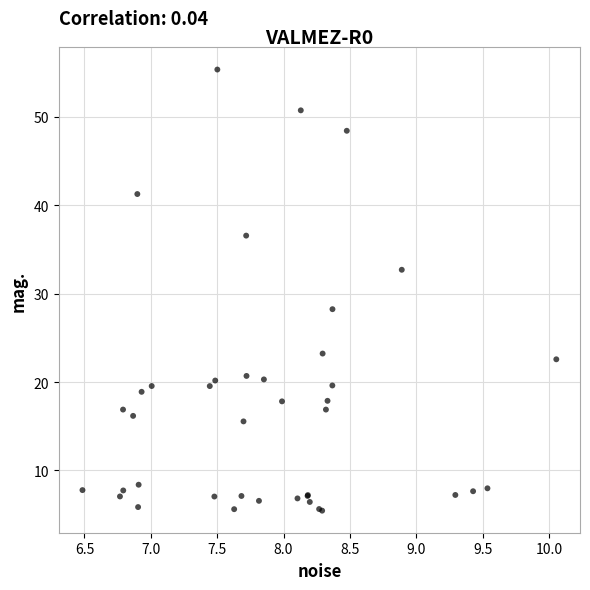

What Y value in the scatter plot is closest to 30?

28.3